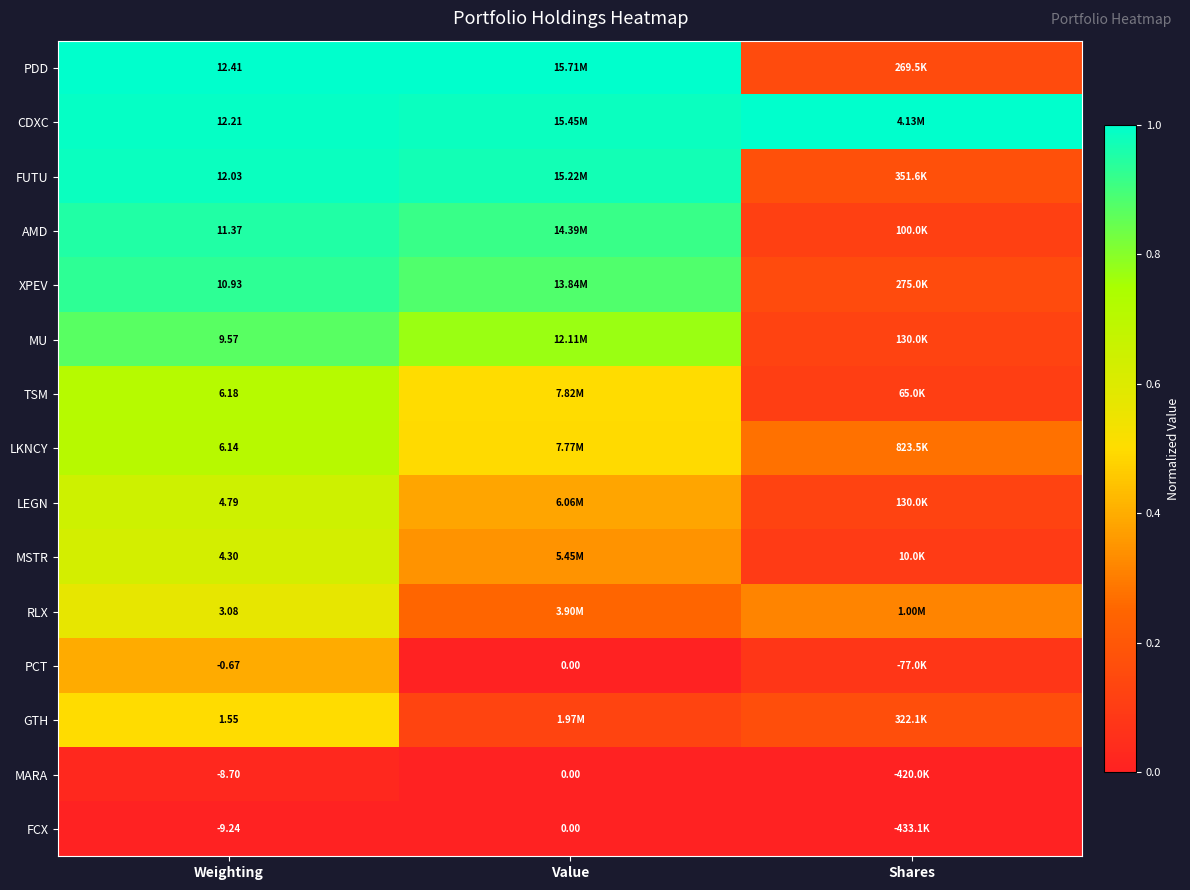

At Weighting, list the series in order from largest to smallest.

PDD, CDXC, FUTU, AMD, XPEV, MU, TSM, LKNCY, LEGN, MSTR, RLX, GTH, PCT, MARA, FCX